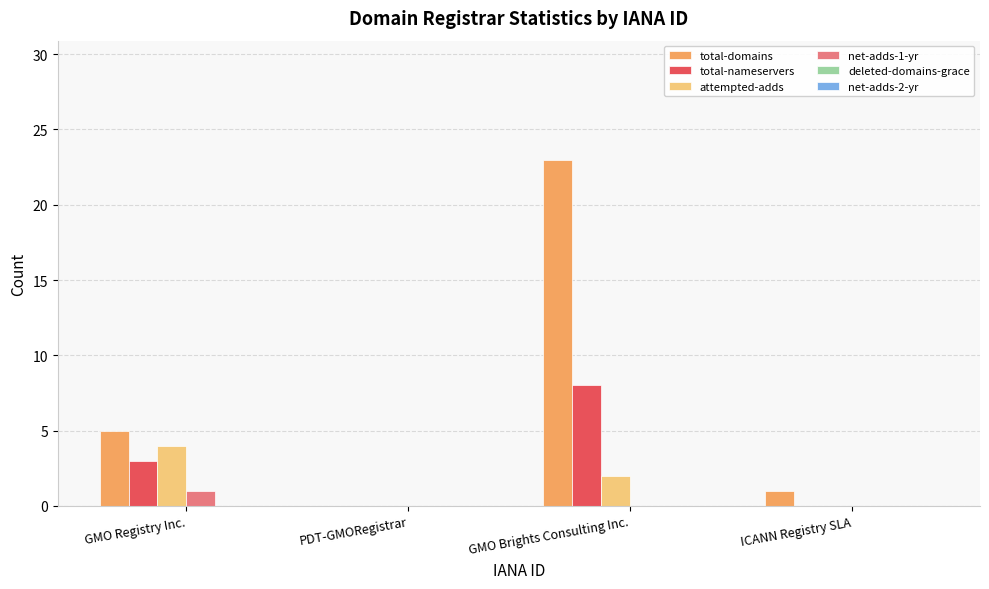

What is the maximum value shown in the chart?

23